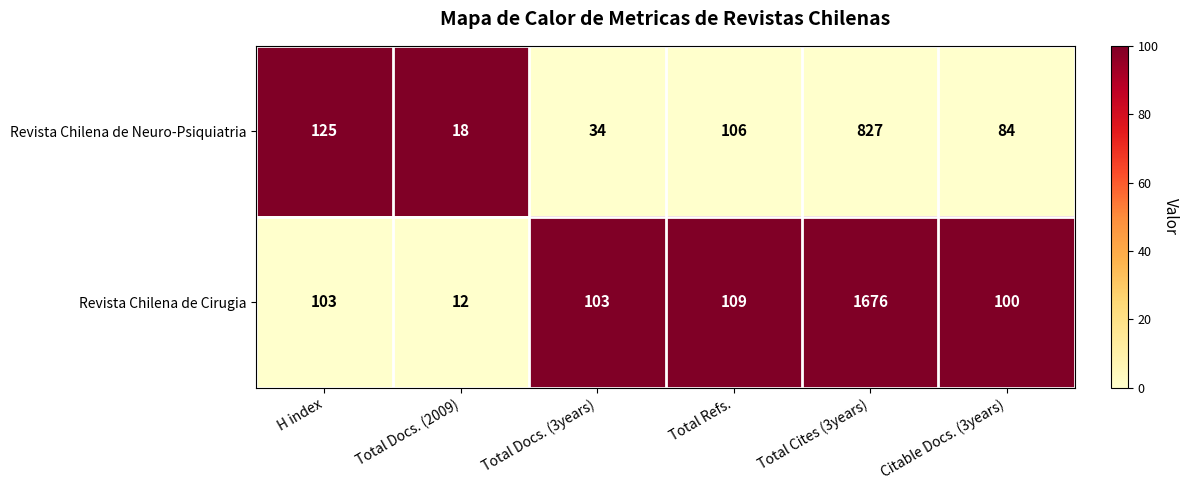

Which category has the lowest value in the Revista Chilena de Neuro-Psiquiatria series?

Total Docs. (2009)